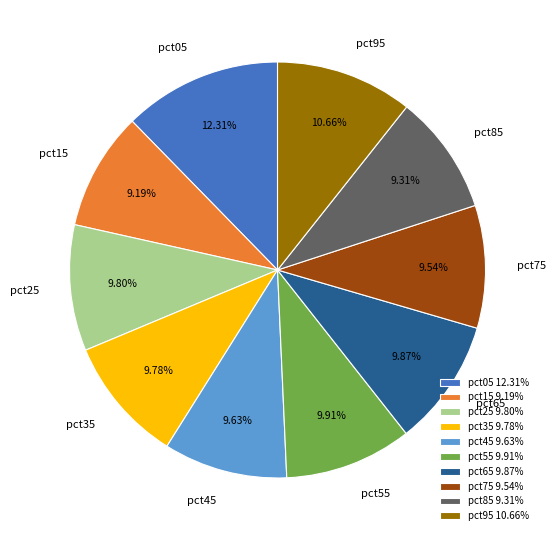

How many segments does this pie chart have?

10